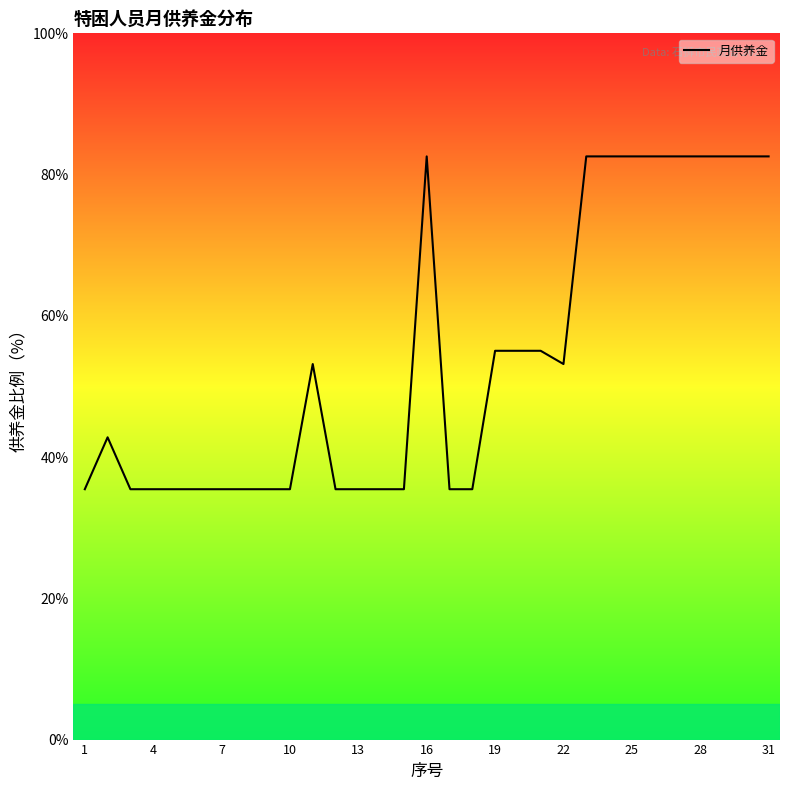

What is the maximum value shown in the chart?

82.6